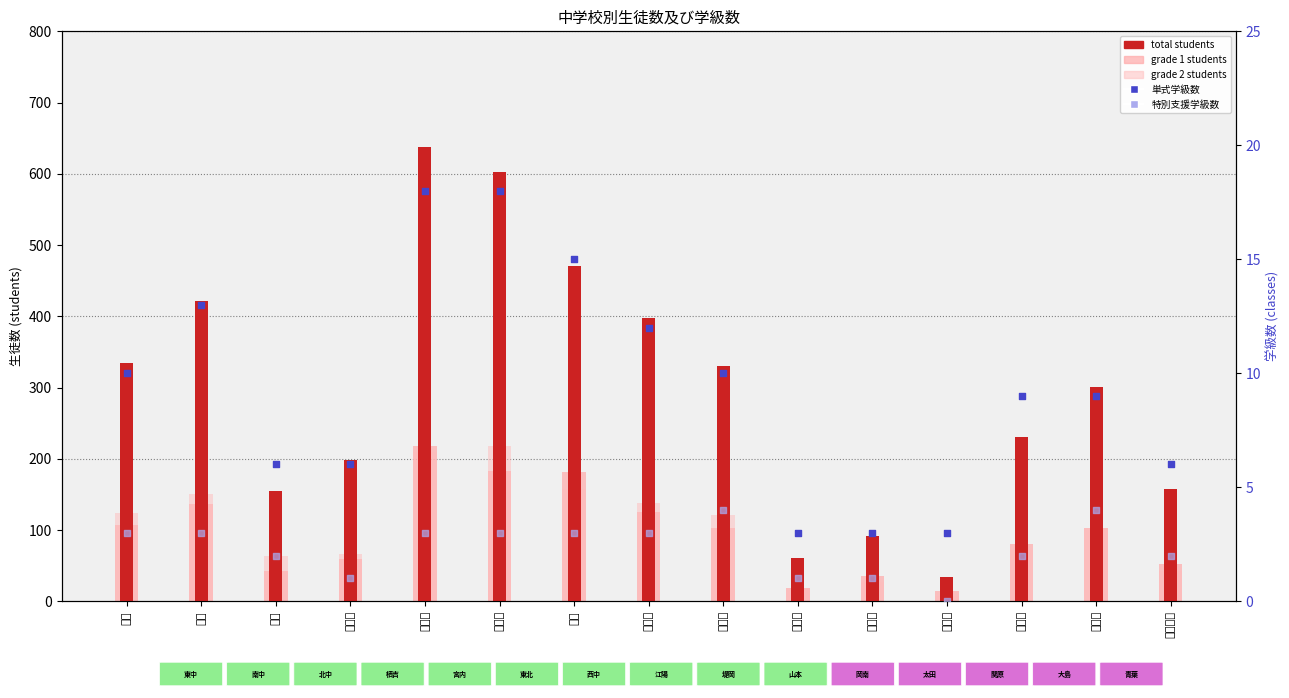

Which series contains the highest Y value?

total students